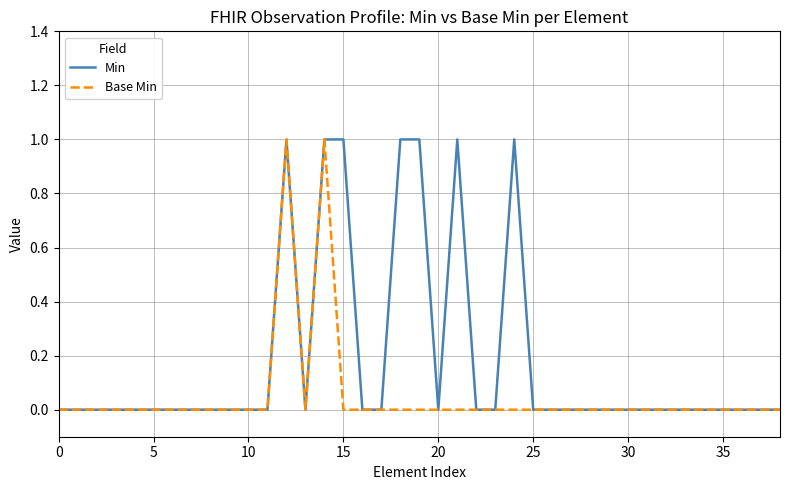

List the series in order of their overall mean, lowest first.

Base Min, Min